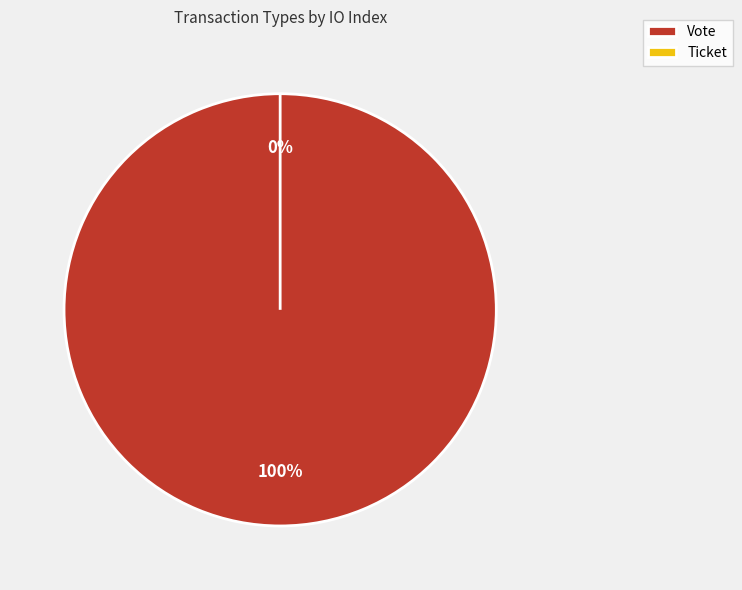

True or false: Ticket accounts for 0% of the total.

True